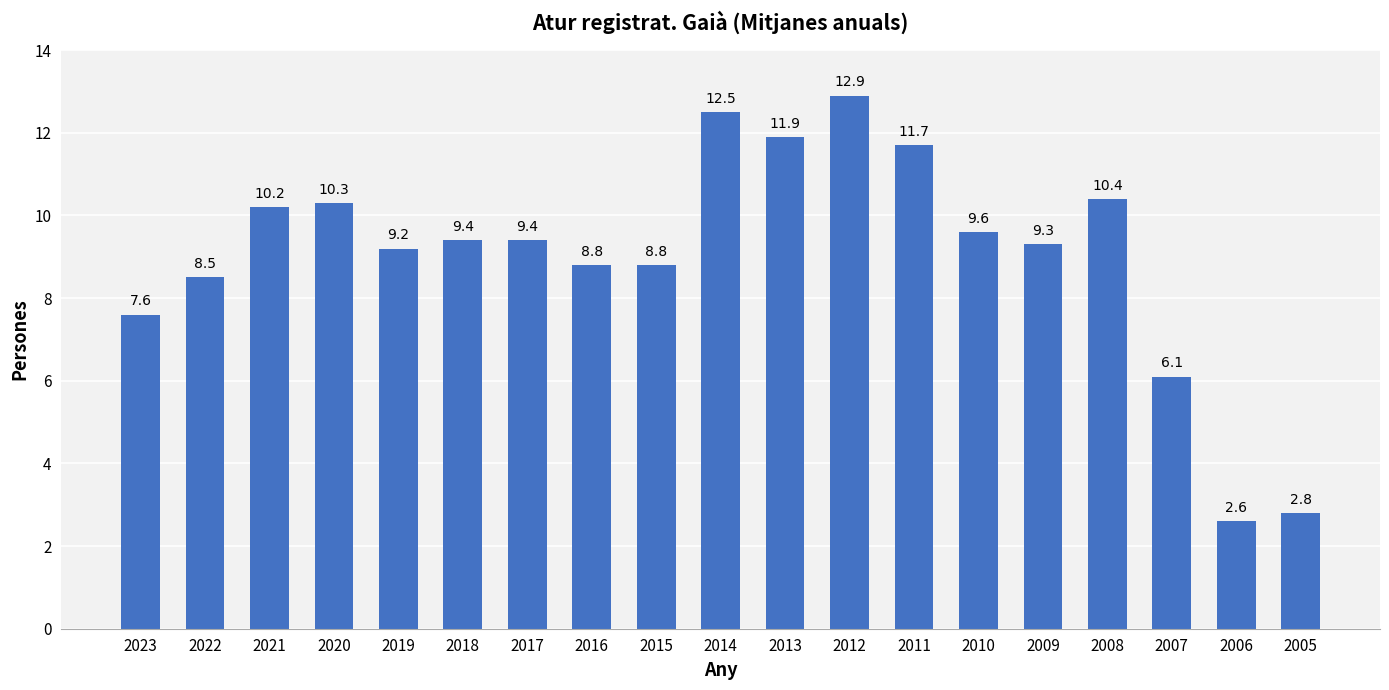

What is the ratio of the value at 2011 to the value at 2021?

1.1